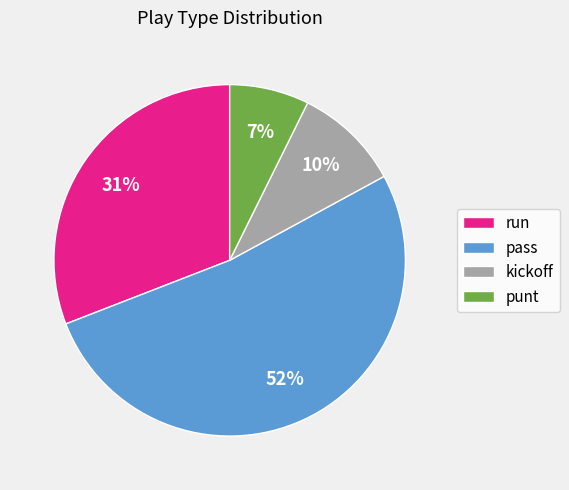

Which category has the biggest portion of the pie?

pass